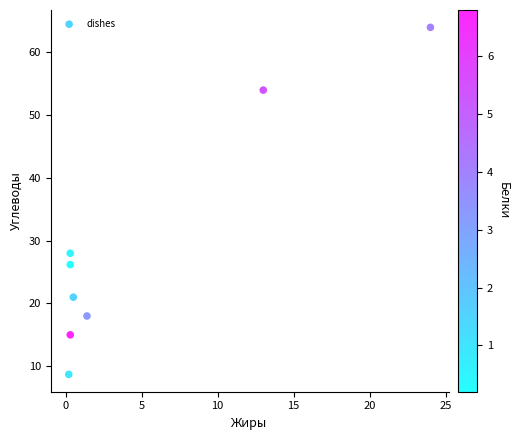

What is the range of X values (max minus min)?

23.8